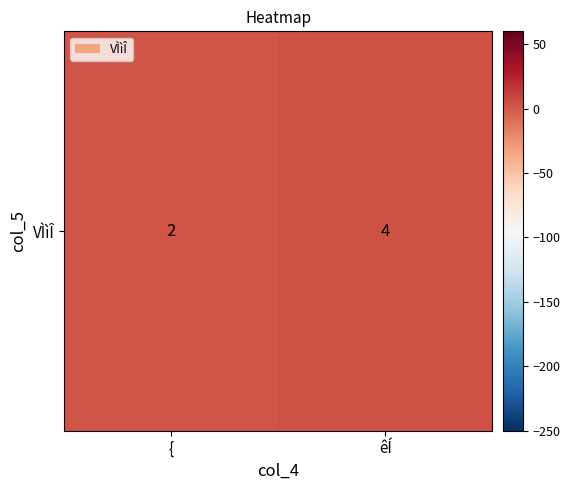

Which has a higher value, { or êÍ?

êÍ